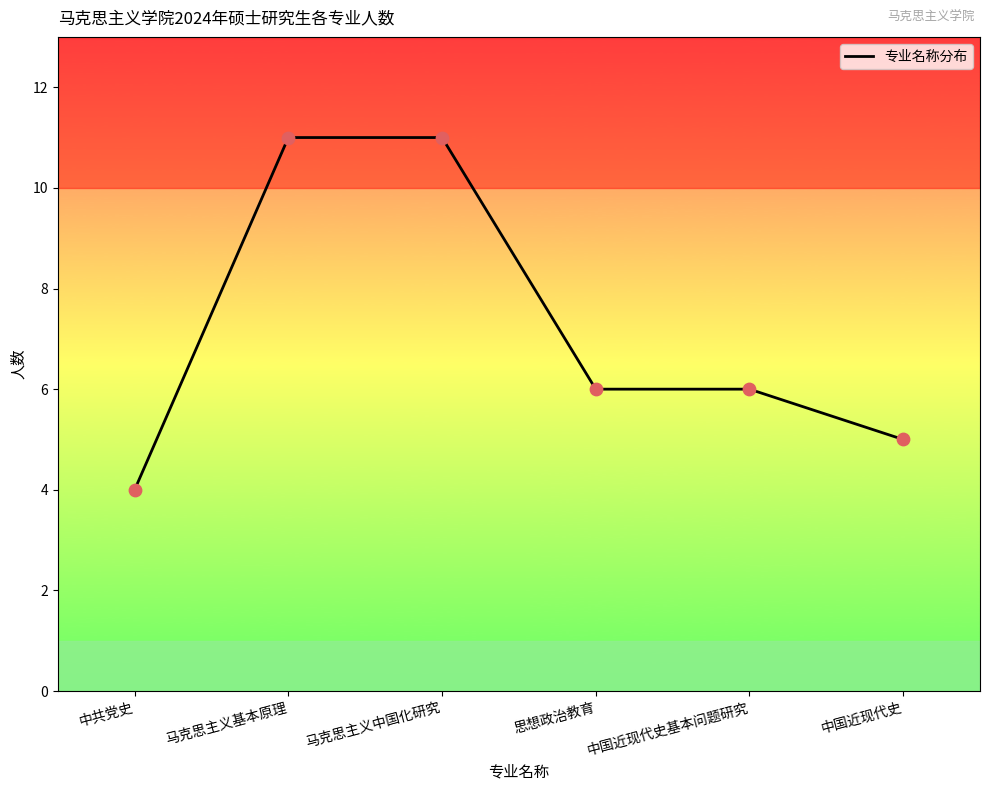

Which has a higher value, 马克思主义基本原理 or 中国近现代史?

马克思主义基本原理